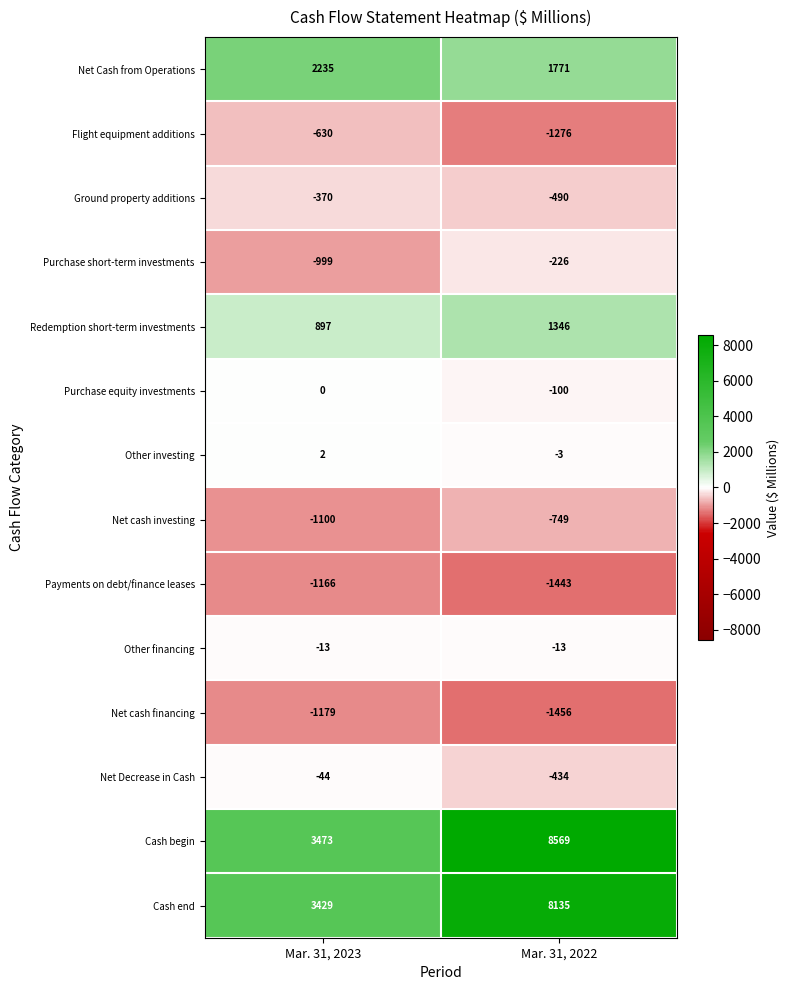

Count the number of data series in this chart.

14